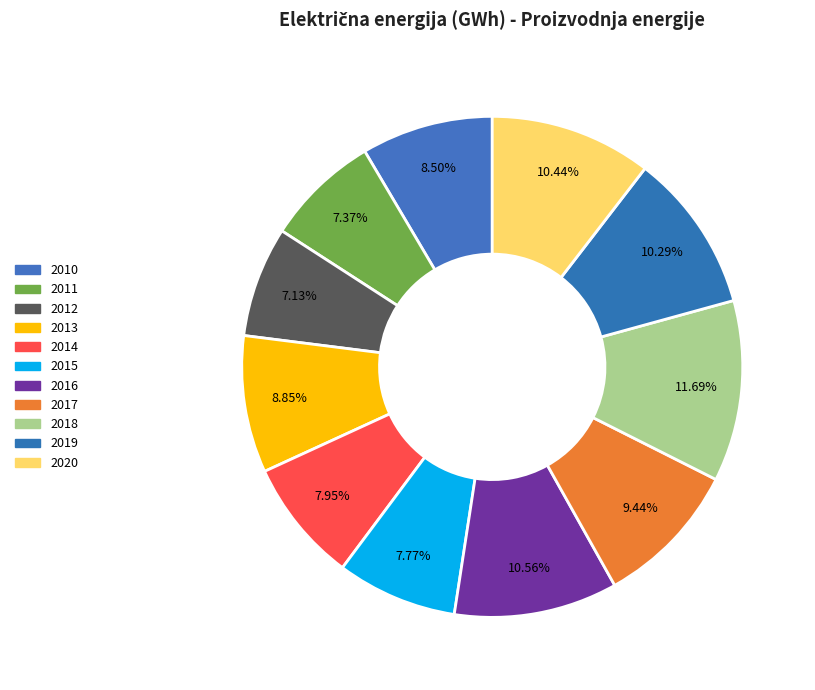

To the nearest percent, what percentage of the pie is 2015?

8%